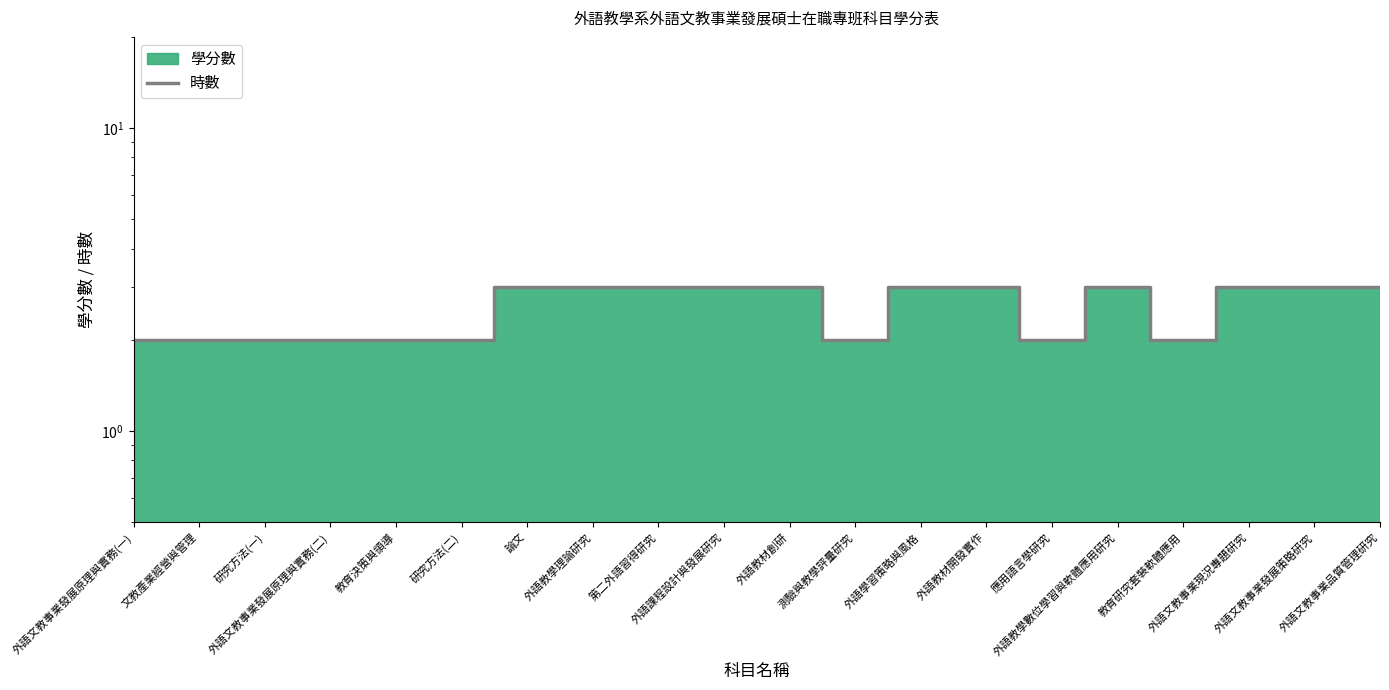

Rank the categories by value from highest to lowest.

論文, 外語教學理論研究, 第二外語習得研究, 外語課程設計與發展研究, 外語教材創研, 外語學習策略與風格, 外語教材開發實作, 外語教學數位學習與軟體應用研究, 外語文教事業現況專題研究, 外語文教事業發展策略研究, 外語文教事業品質管理研究, 外語文教事業發展原理與實務(一), 文教產業經營與管理, 研究方法(一), 外語文教事業發展原理與實務(二), 教育決策與領導, 研究方法(二), 測驗與教學評量研究, 應用語言學研究, 教育研究套裝軟體應用